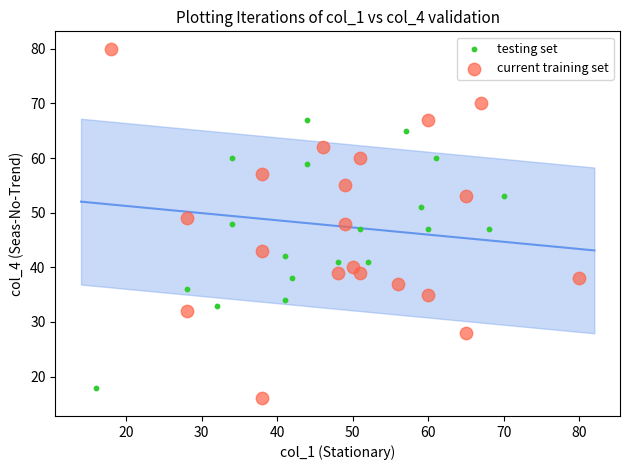

Which series contains the highest Y value?

current training set